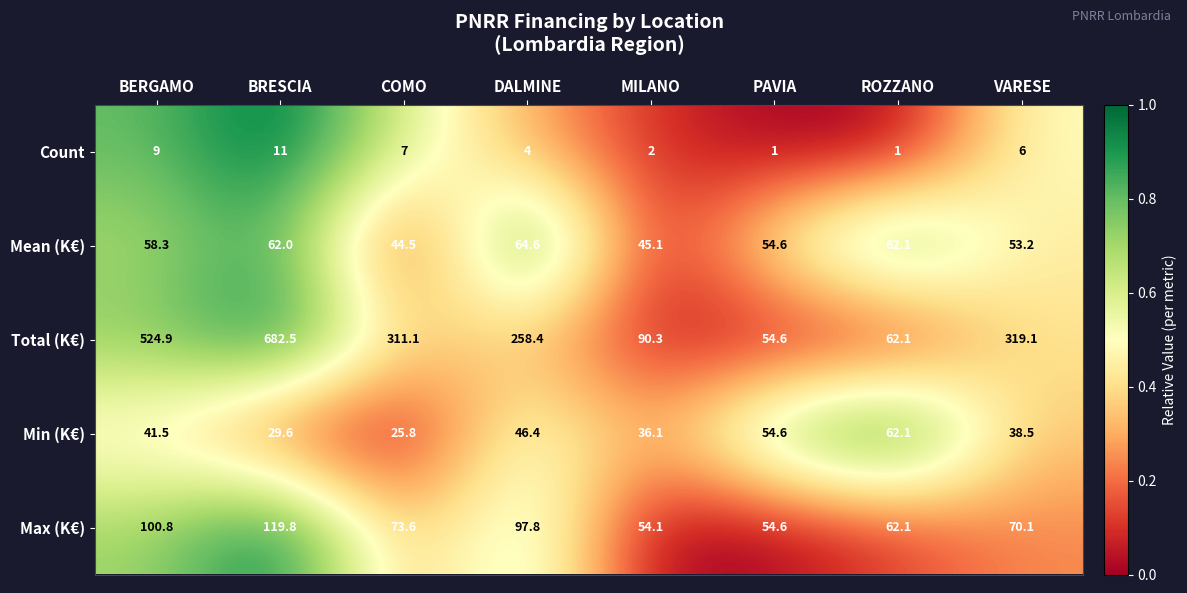

What is the difference between the maximum and second lowest values in the Mean (K€) series?

19.5